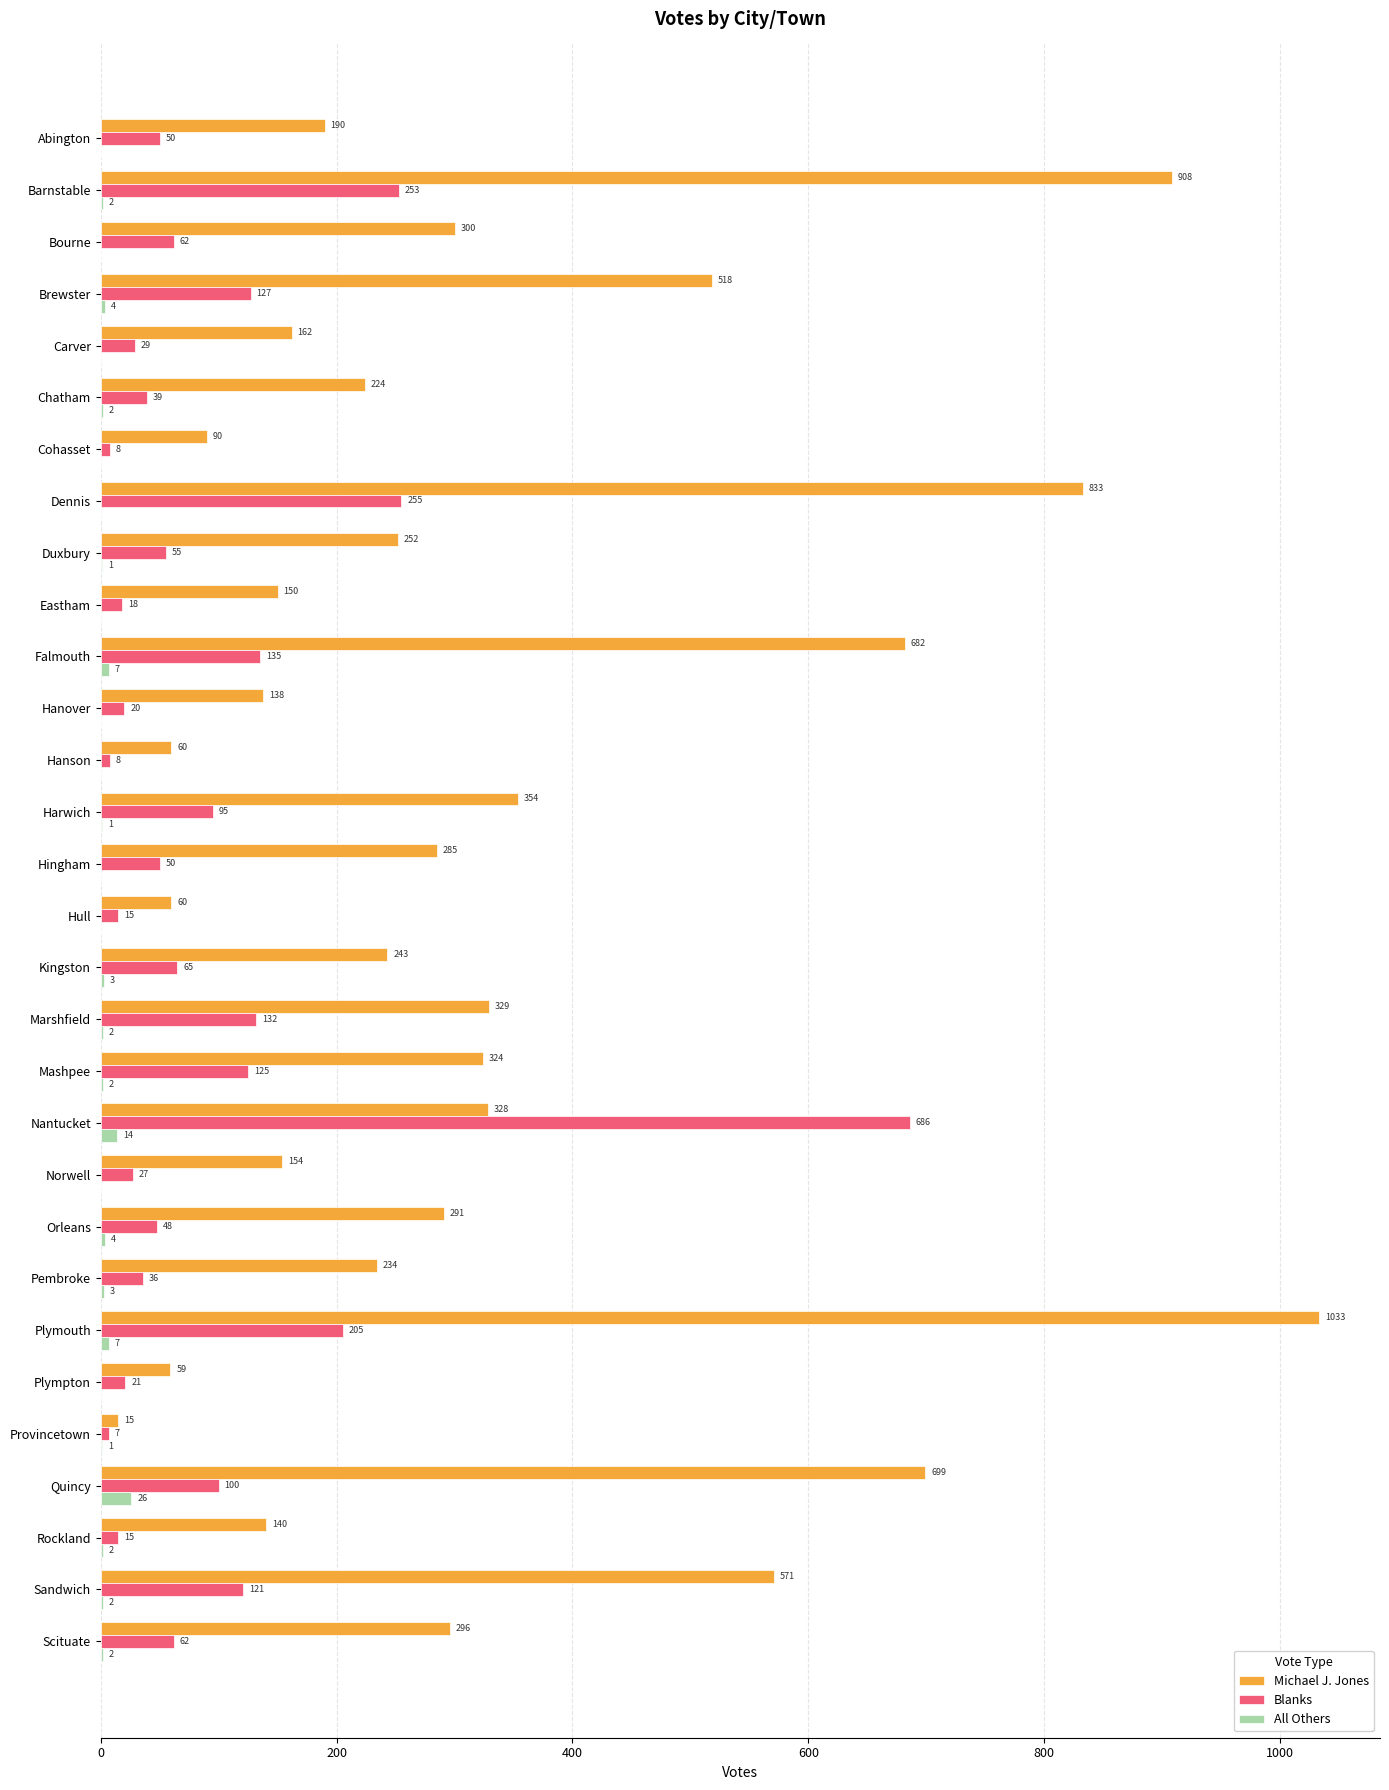

Where is Blanks nearest to the value 346?

Dennis